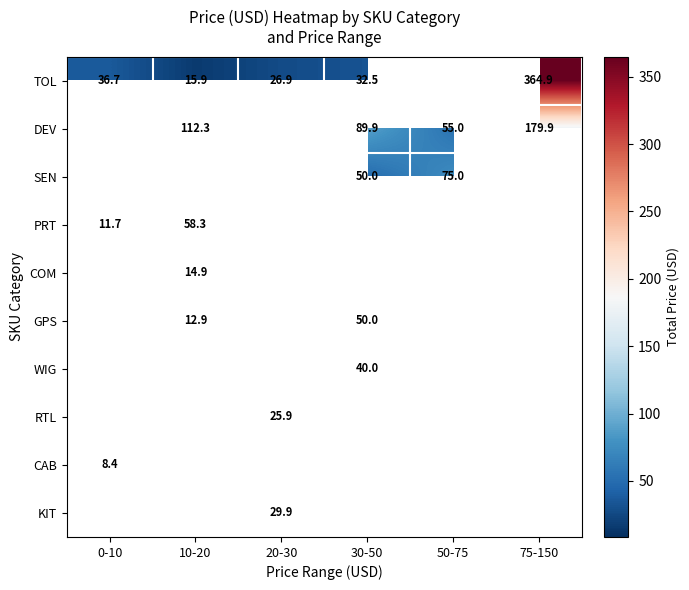

Is it true that DEV equals 112.3 at 10-20?

True